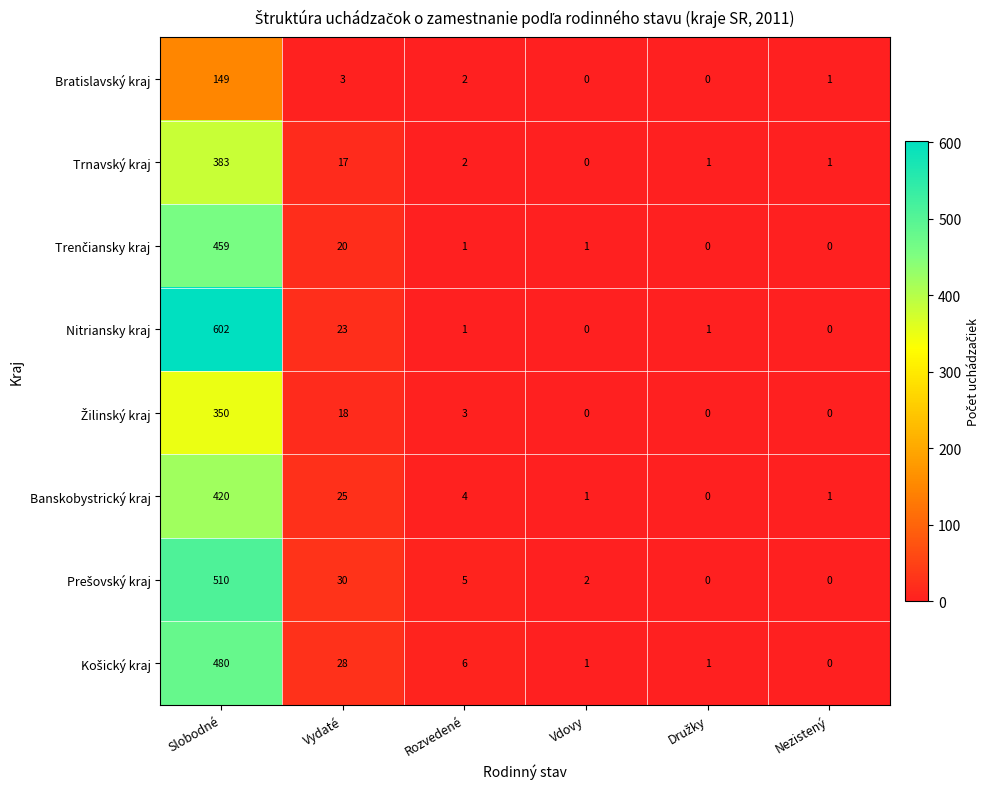

Which series has the largest total across all categories?

Nitriansky kraj